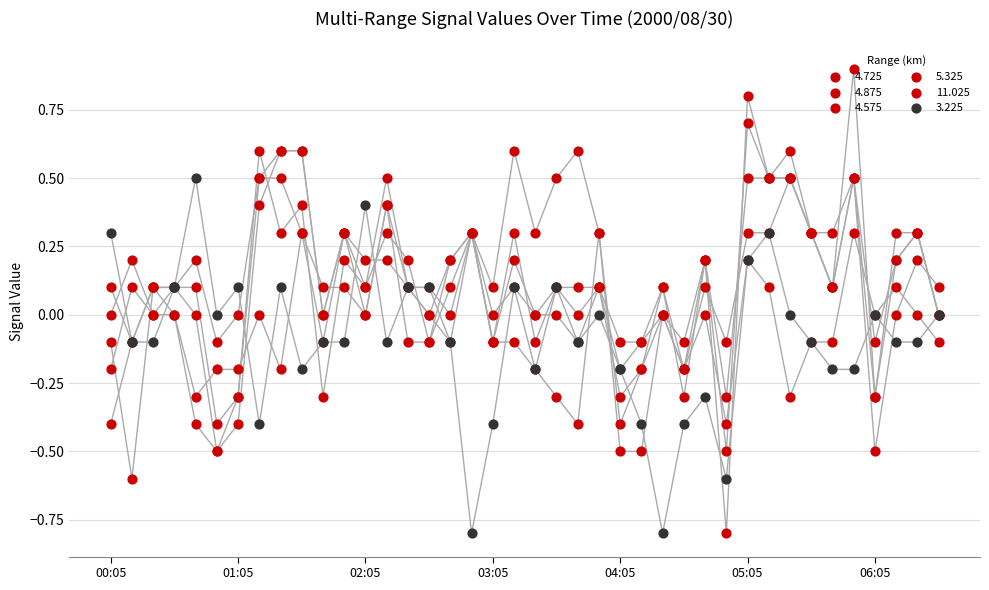

Which series contains the highest Y value?

4.575